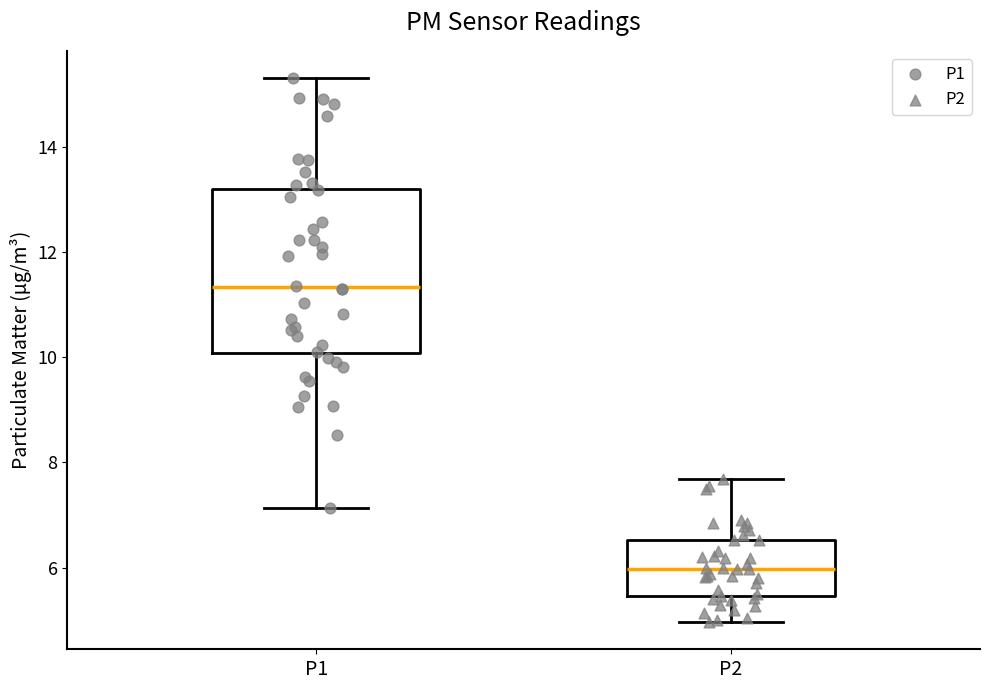

Which box is the tallest, from its lower edge to its upper edge?

P1